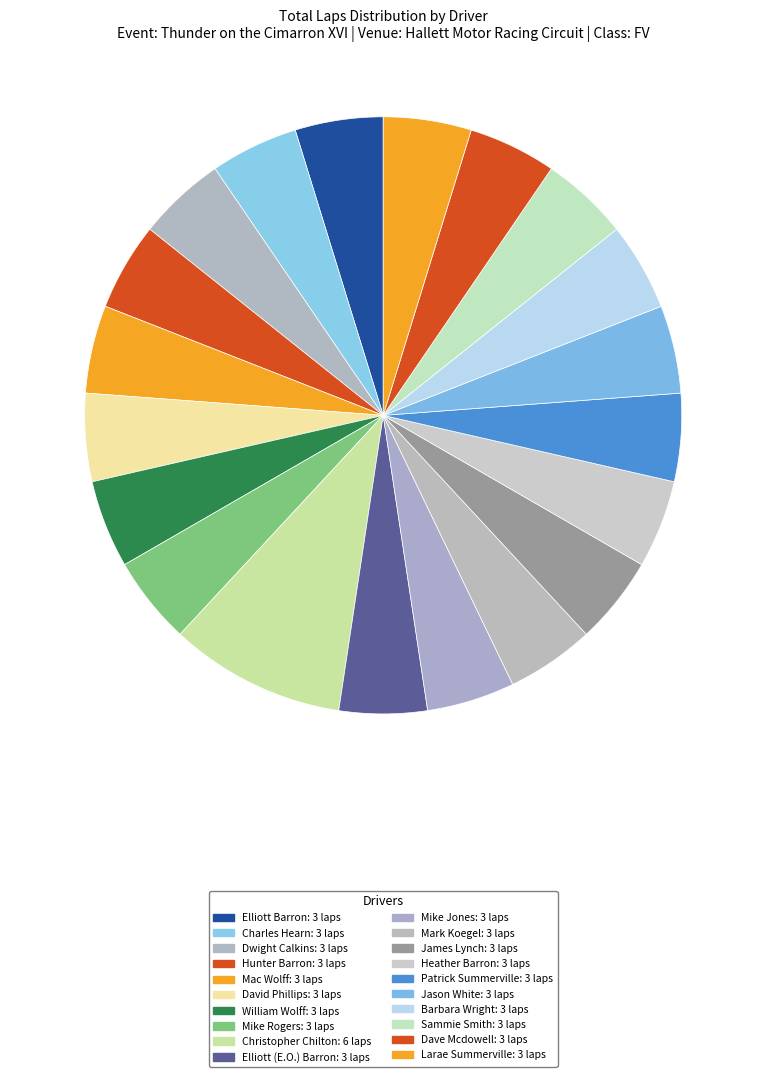

What percentage is the James Lynch slice, to the nearest percent?

5%